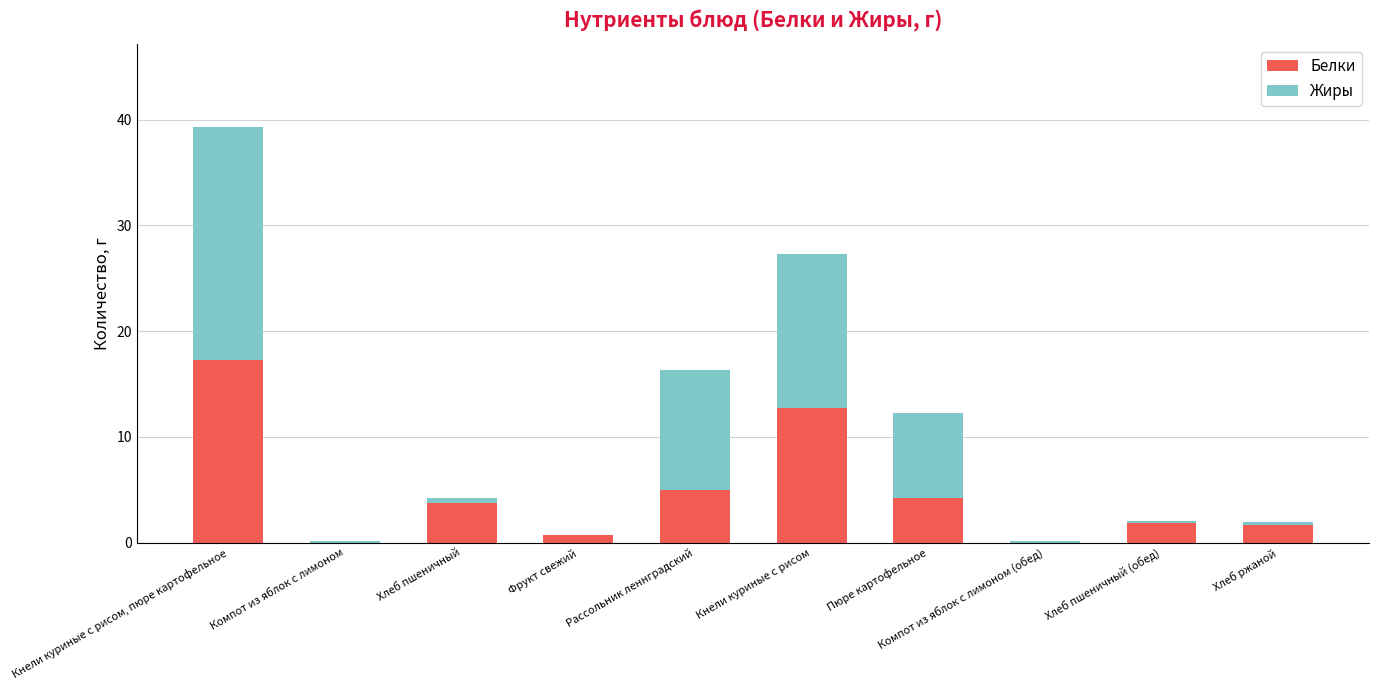

Which category has the highest value in the Белки series?

Кнели куриные с рисом, пюре картофельное